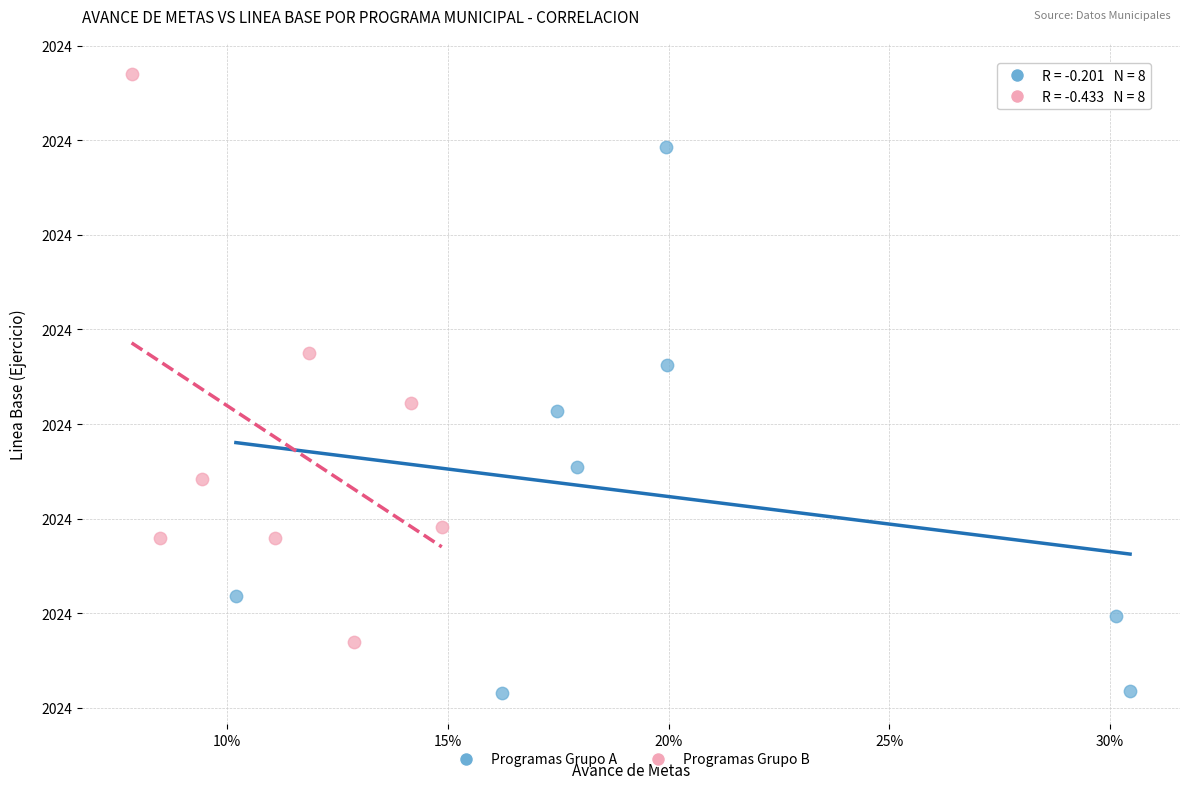

What are all the series names shown in the legend?

Programas Grupo A, Programas Grupo B